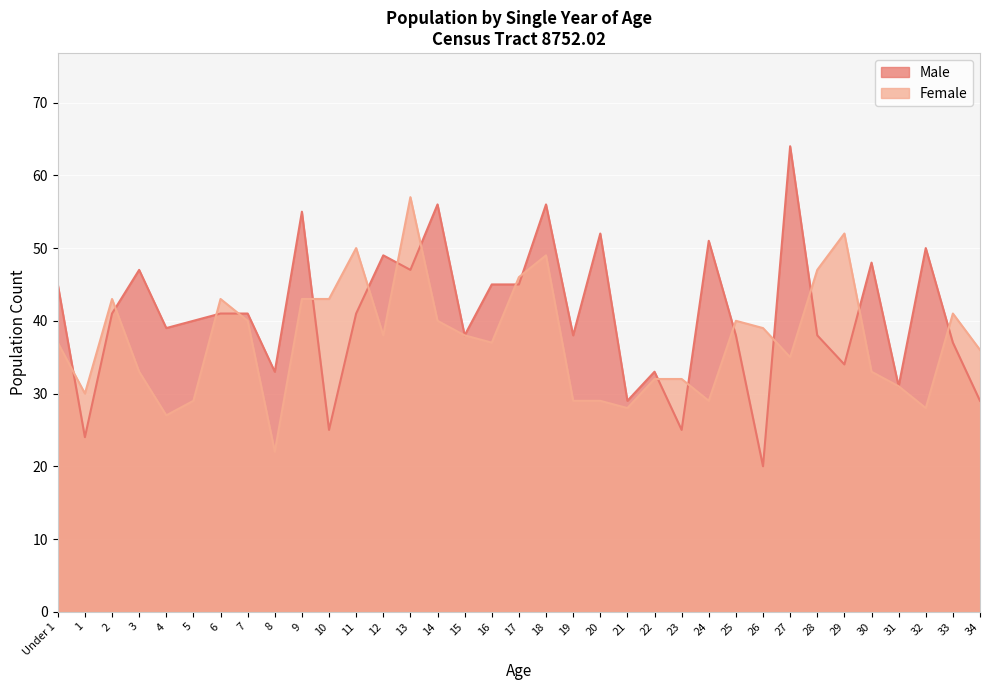

Which category has the lowest value in the Male series?

26